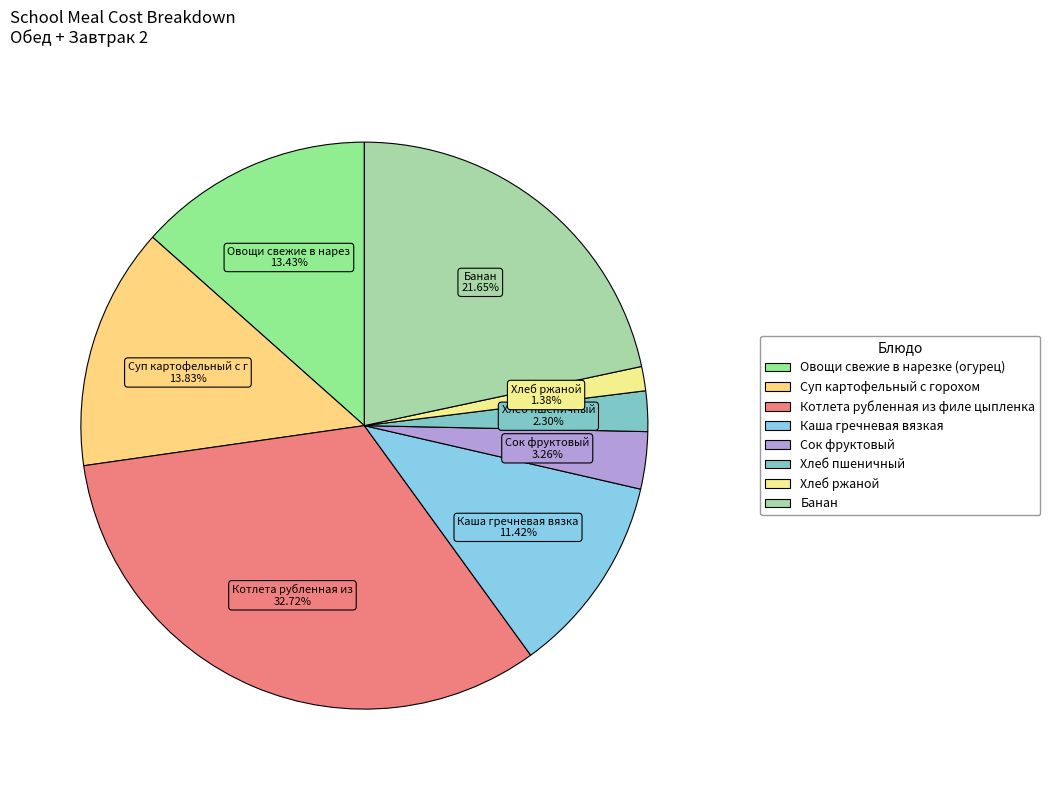

Between Сок фруктовый and Хлеб пшеничный, which is larger?

Сок фруктовый